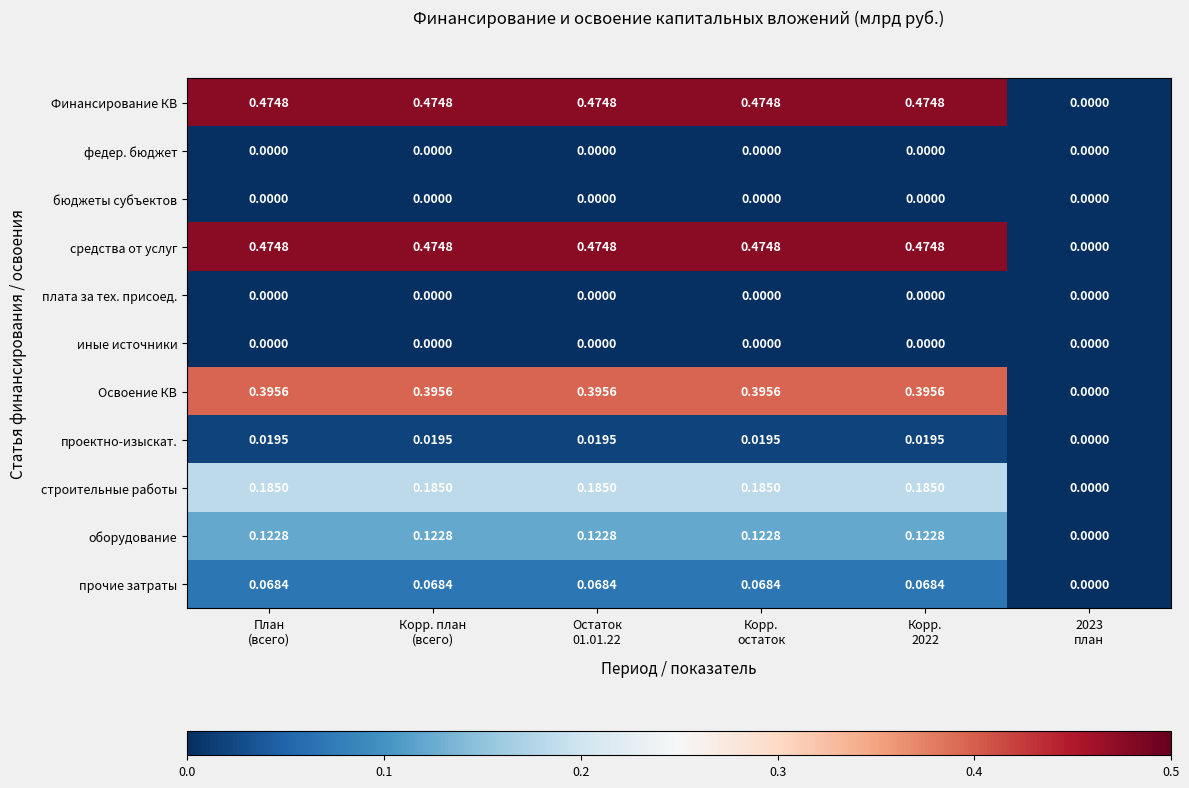

Reading right to left, transcribe all the data shown in this chart.

Финансирование КВ: 2023
план=0.0	Корр.
2022=0.5	Корр.
остаток=0.5	Остаток
01.01.22=0.5	Корр. план
(всего)=0.5	План
(всего)=0.5
федер. бюджет: 2023
план=0.0	Корр.
2022=0.0	Корр.
остаток=0.0	Остаток
01.01.22=0.0	Корр. план
(всего)=0.0	План
(всего)=0.0
бюджеты субъектов: 2023
план=0.0	Корр.
2022=0.0	Корр.
остаток=0.0	Остаток
01.01.22=0.0	Корр. план
(всего)=0.0	План
(всего)=0.0
средства от услуг: 2023
план=0.0	Корр.
2022=0.5	Корр.
остаток=0.5	Остаток
01.01.22=0.5	Корр. план
(всего)=0.5	План
(всего)=0.5
плата за тех. присоед.: 2023
план=0.0	Корр.
2022=0.0	Корр.
остаток=0.0	Остаток
01.01.22=0.0	Корр. план
(всего)=0.0	План
(всего)=0.0
иные источники: 2023
план=0.0	Корр.
2022=0.0	Корр.
остаток=0.0	Остаток
01.01.22=0.0	Корр. план
(всего)=0.0	План
(всего)=0.0
Освоение КВ: 2023
план=0.0	Корр.
2022=0.4	Корр.
остаток=0.4	Остаток
01.01.22=0.4	Корр. план
(всего)=0.4	План
(всего)=0.4
проектно-изыскат.: 2023
план=0.0	Корр.
2022=0.0	Корр.
остаток=0.0	Остаток
01.01.22=0.0	Корр. план
(всего)=0.0	План
(всего)=0.0
строительные работы: 2023
план=0.0	Корр.
2022=0.2	Корр.
остаток=0.2	Остаток
01.01.22=0.2	Корр. план
(всего)=0.2	План
(всего)=0.2
оборудование: 2023
план=0.0	Корр.
2022=0.1	Корр.
остаток=0.1	Остаток
01.01.22=0.1	Корр. план
(всего)=0.1	План
(всего)=0.1
прочие затраты: 2023
план=0.0	Корр.
2022=0.1	Корр.
остаток=0.1	Остаток
01.01.22=0.1	Корр. план
(всего)=0.1	План
(всего)=0.1